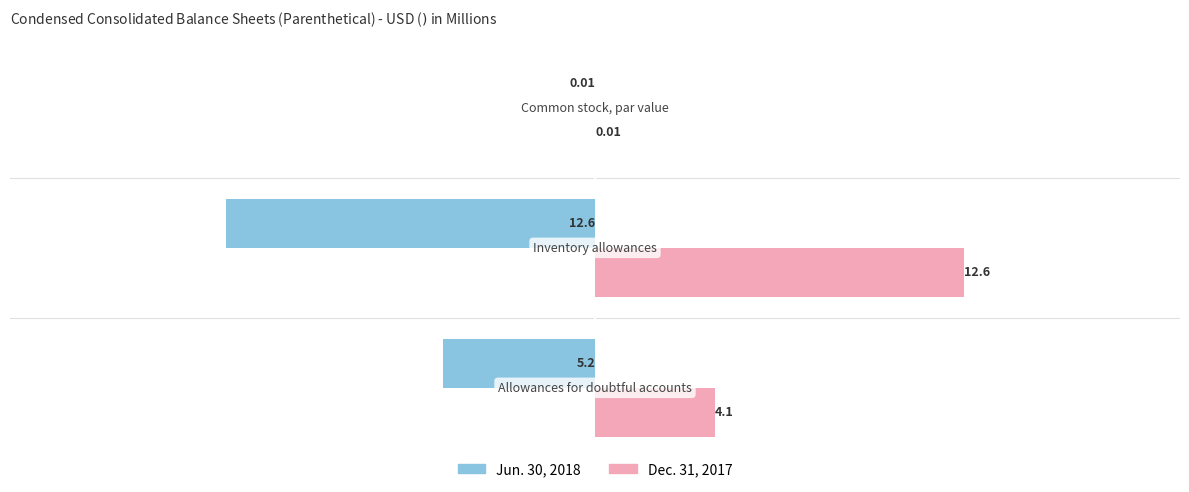

Which series has the largest total across all categories?

Dec. 31, 2017